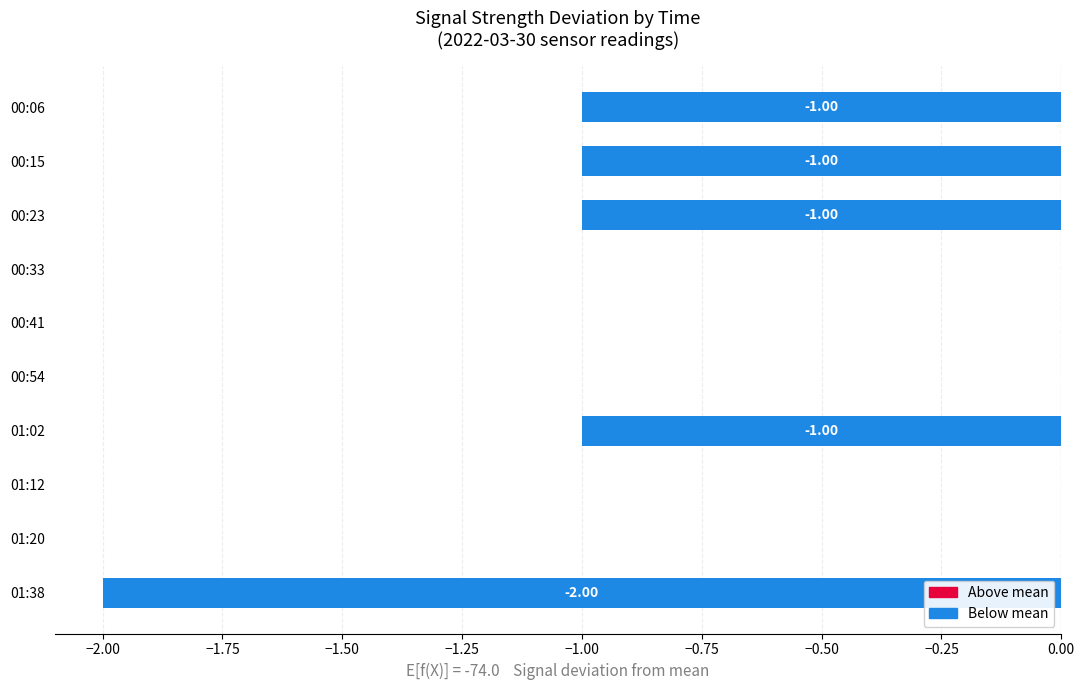

Are the bars grouped side by side (vs. stacked)?

No